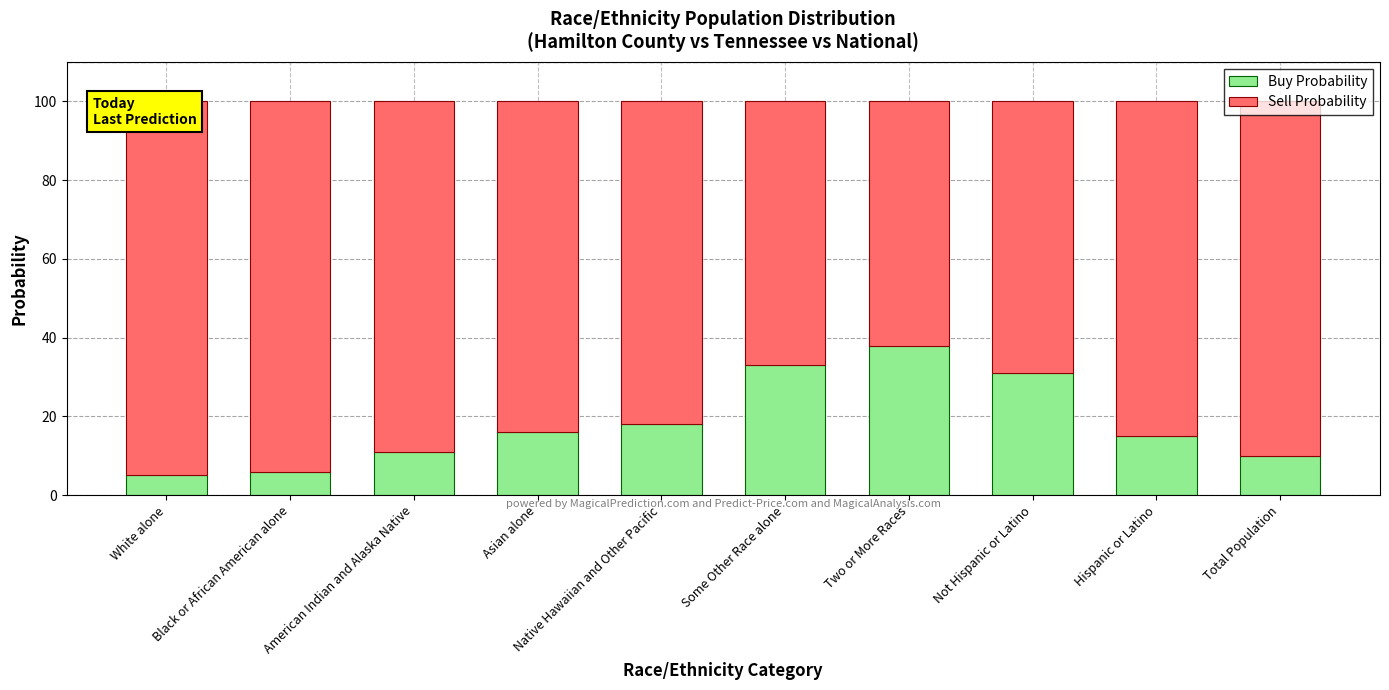

How many data points in Sell Probability are above 85?

4